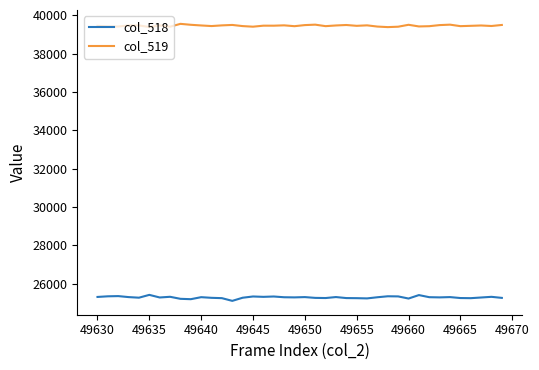

True or false: col_519 and col_518 intersect in this chart.

False